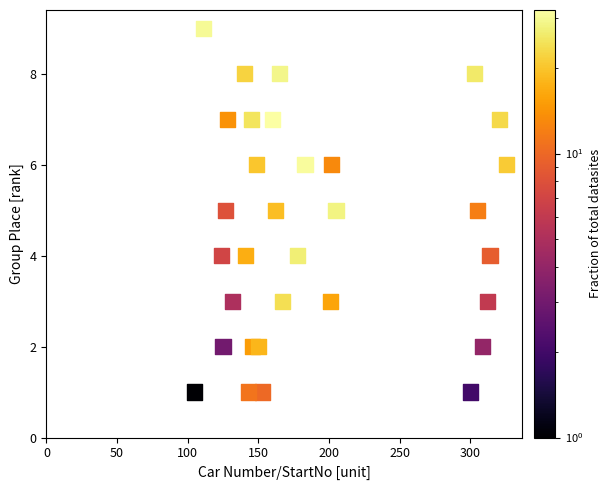

What is the range of X values (max minus min)?

221